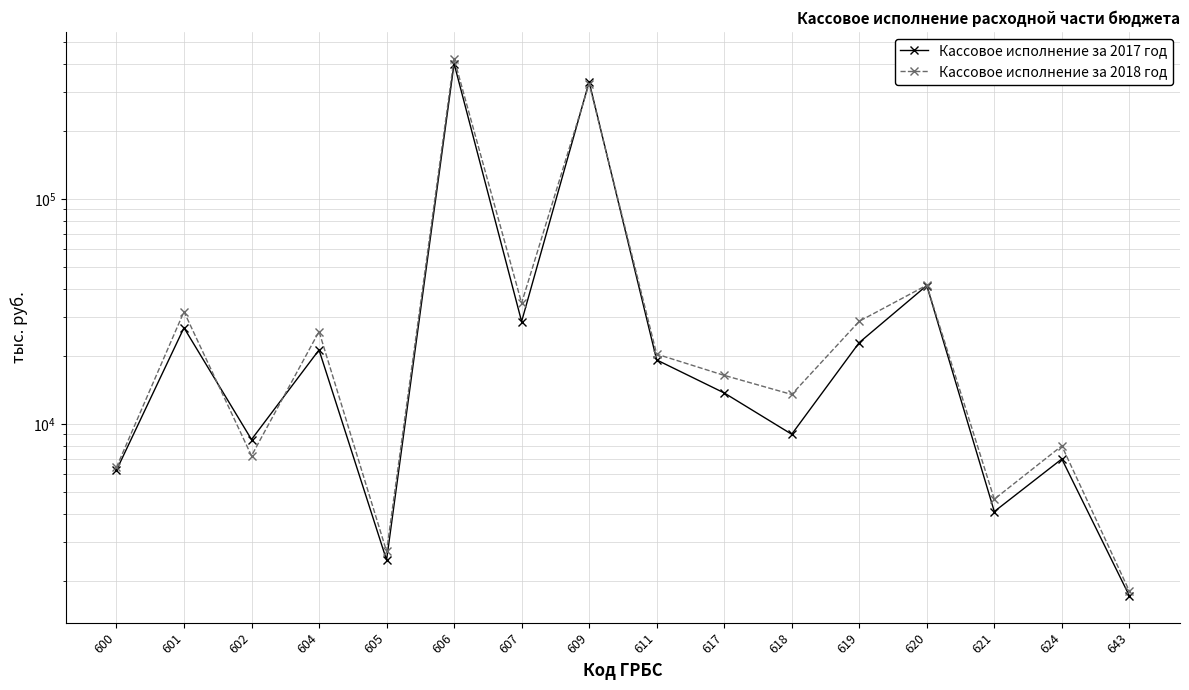

At how many categories does at least one series exceed 411186?

1